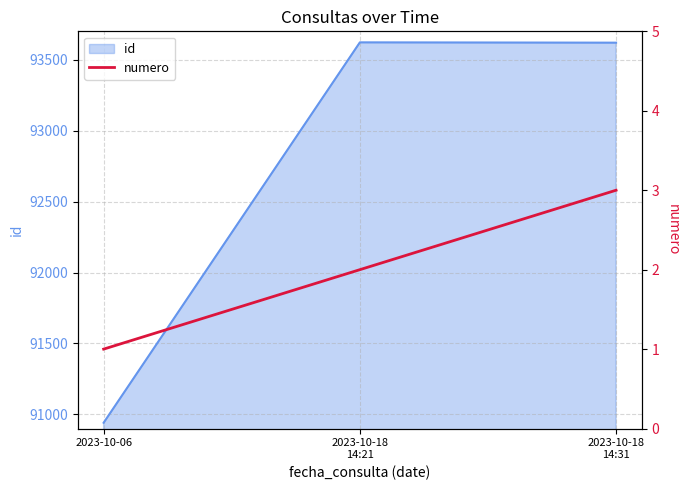

Count the values in the range 1 to 3.

3